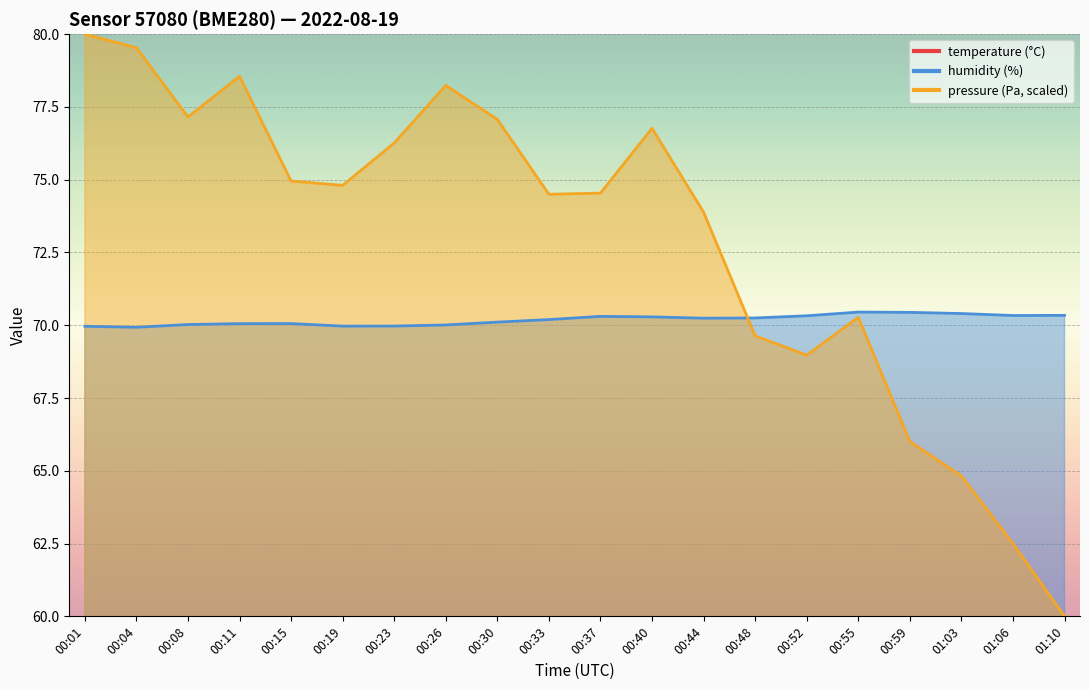

List the labels in order of temperature value, smallest first.

01:10, 01:06, 01:03, 00:59, 00:55, 00:48, 00:52, 00:44, 00:40, 00:37, 00:33, 00:30, 00:26, 00:11, 00:15, 00:19, 00:23, 00:08, 00:04, 00:01